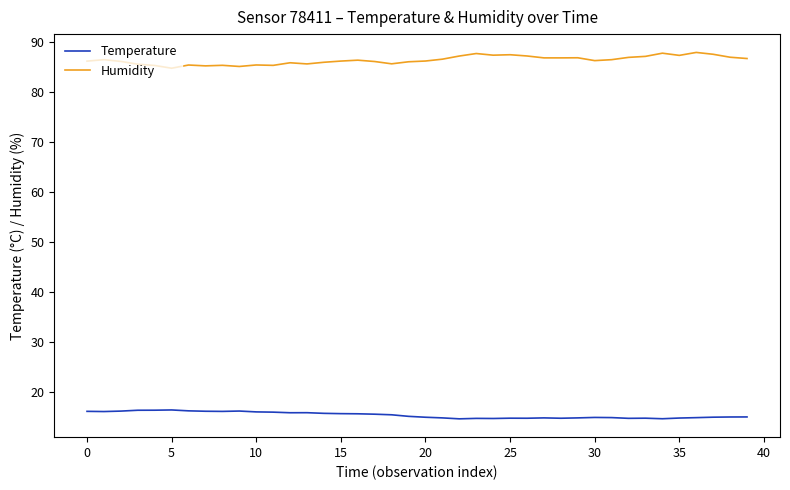

Which series has the largest total across all categories?

Humidity